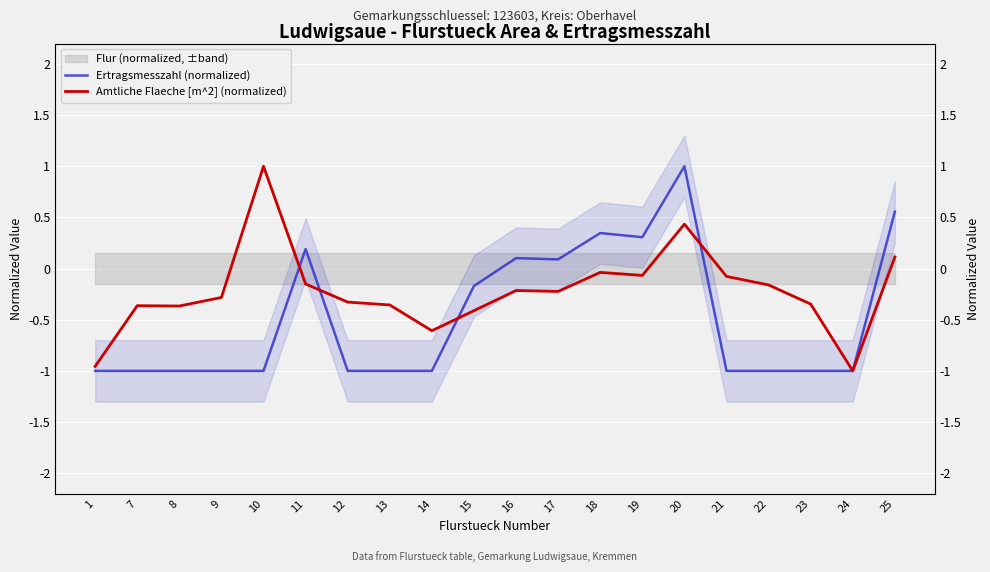

True or false: Amtliche Flaeche [m^2] (normalized) has more than 2 points higher than both neighbors.

True